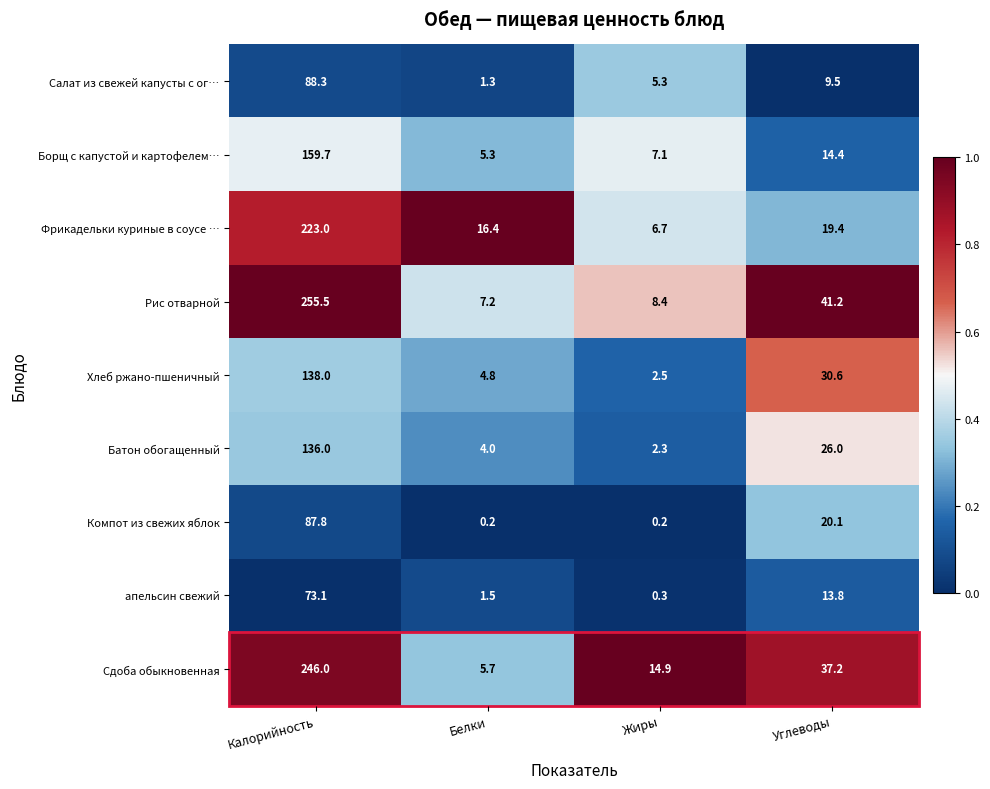

Rank the series by their maximum value, from lowest to highest.

апельсин свежий, Компот из свежих яблок, Салат из свежей капусты с ог…, Батон обогащенный, Хлеб ржано-пшеничный, Борщ с капустой и картофелем…, Фрикадельки куриные в соусе …, Сдоба обыкновенная, Рис отварной